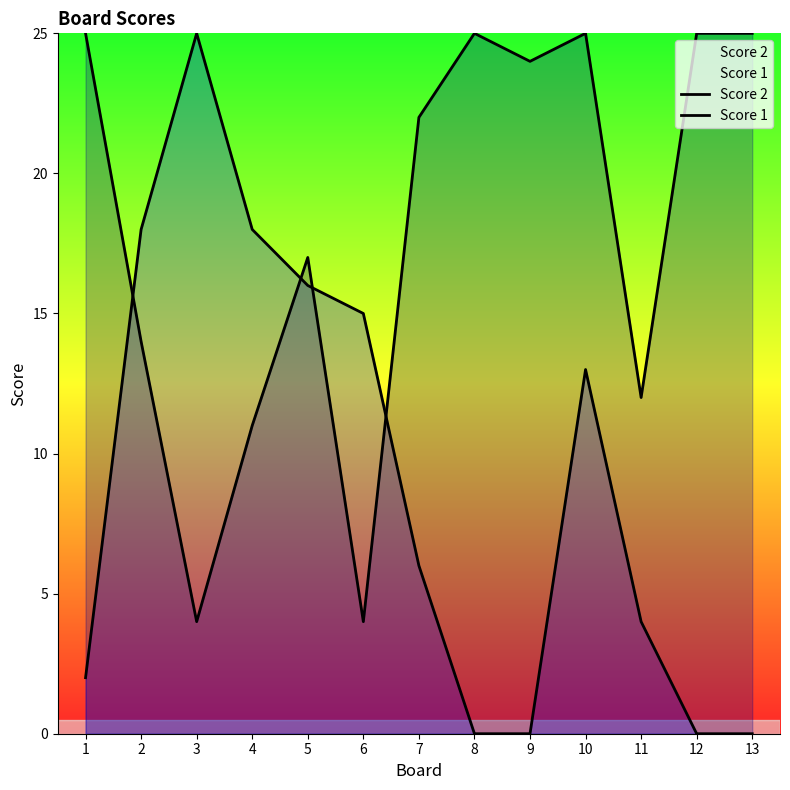

Reading left to right, list all the values displayed in this chart.

Score 2: 1=2	2=18	3=25	4=18	5=16	6=15	7=6	8=0	9=0	10=13	11=4	12=0	13=0
Score 1: 1=25	2=14	3=4	4=11	5=17	6=4	7=22	8=25	9=24	10=25	11=12	12=25	13=25